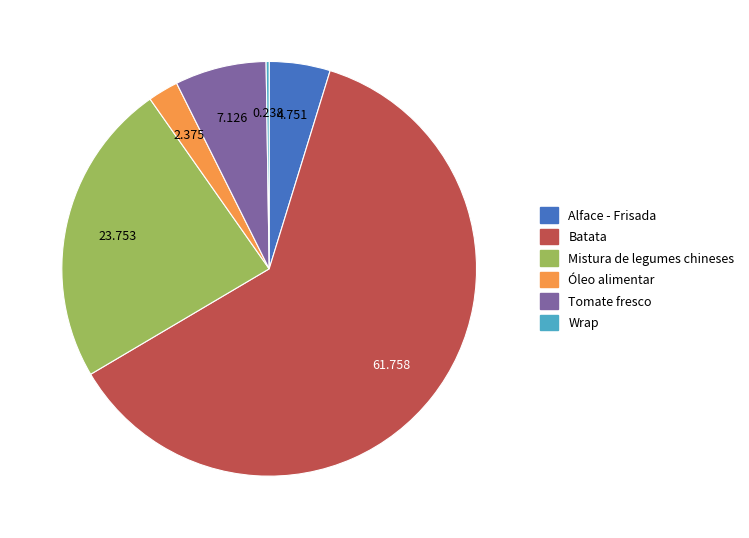

Is there a majority slice in this chart?

Yes